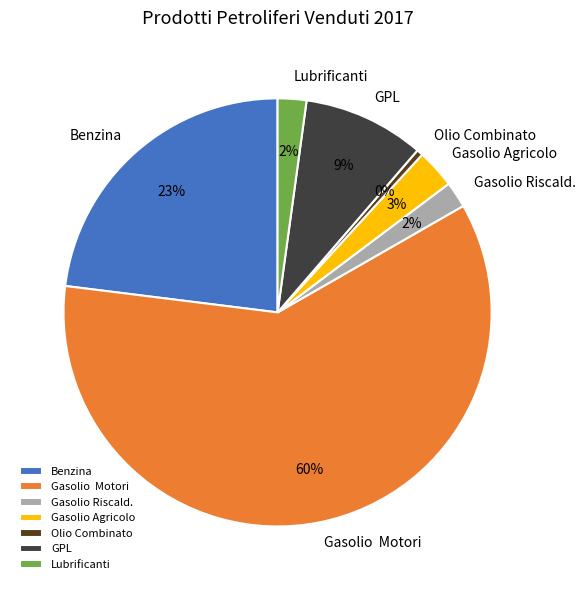

To the nearest percent, what is the difference between the Gasolio Agricolo and GPL slice percentages?

6%